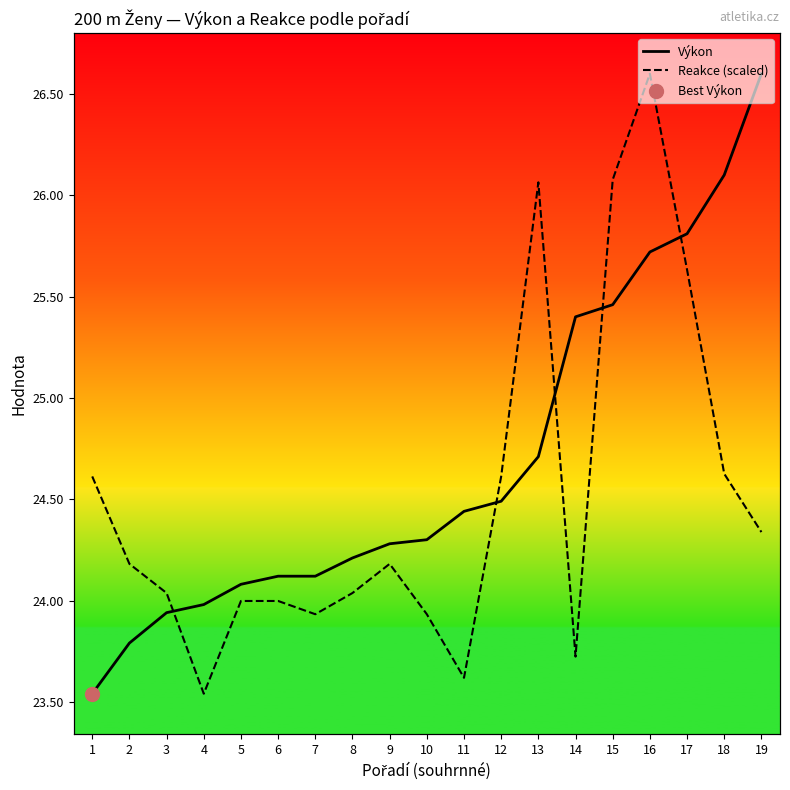

True or false: Reakce (scaled) and Výkon cross at least once.

True